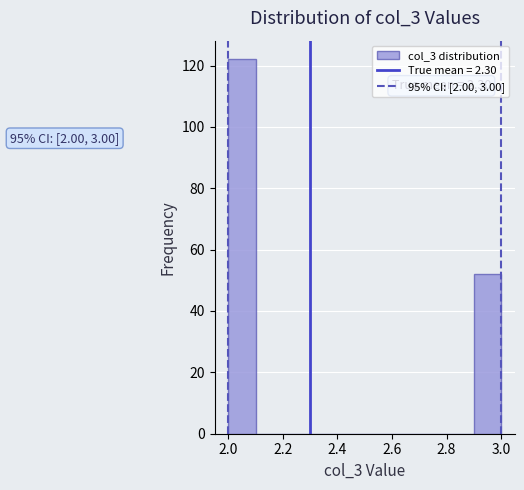

Which range on the x-axis has the tallest bar?

2.0 to 2.1